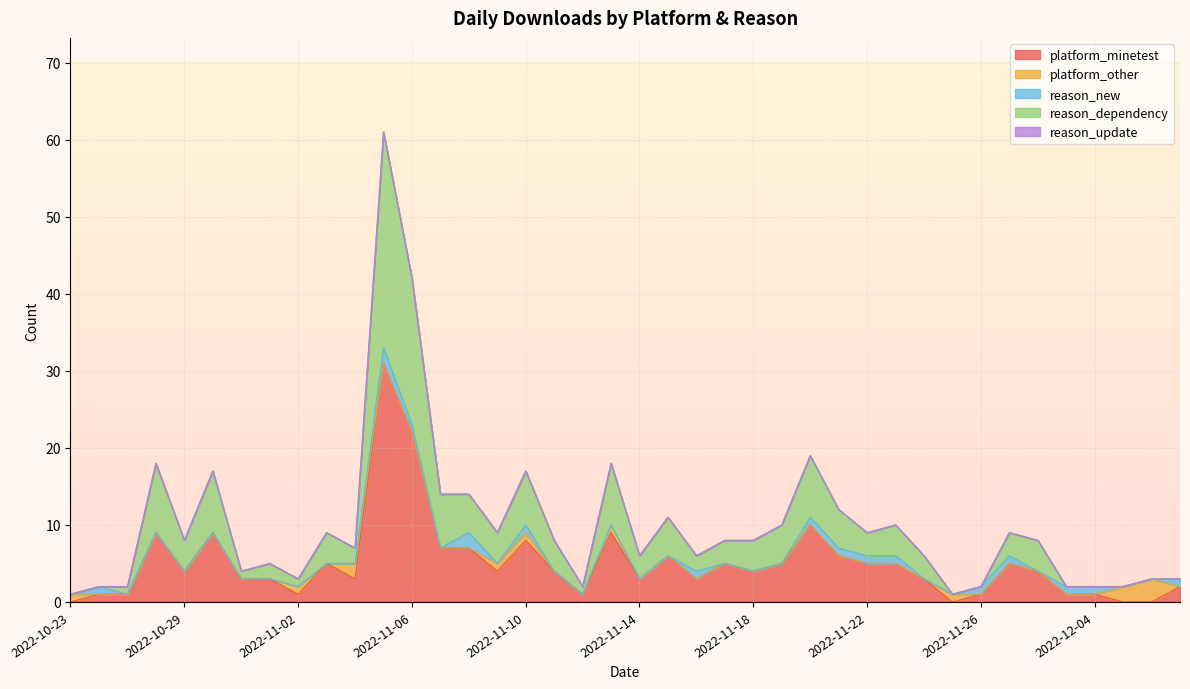

List the labels in order of reason_dependency value, largest first.

2022-11-05, 2022-11-06, 2022-10-28, 2022-10-30, 2022-11-13, 2022-11-20, 2022-11-07, 2022-11-10, 2022-11-08, 2022-11-15, 2022-11-19, 2022-11-21, 2022-10-29, 2022-11-03, 2022-11-09, 2022-11-11, 2022-11-18, 2022-11-23, 2022-11-29, 2022-11-14, 2022-11-17, 2022-11-22, 2022-11-24, 2022-11-28, 2022-11-01, 2022-11-04, 2022-11-16, 2022-10-27, 2022-10-31, 2022-11-02, 2022-11-12, 2022-10-23, 2022-10-26, 2022-11-25, 2022-11-26, 2022-11-30, 2022-12-04, 2022-12-07, 2022-12-08, 2022-12-11